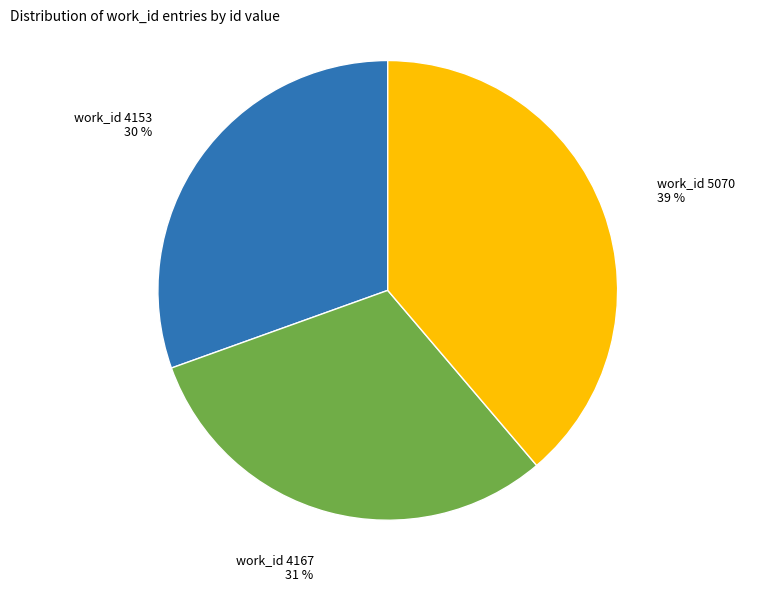

Count the number of slices in the pie.

3